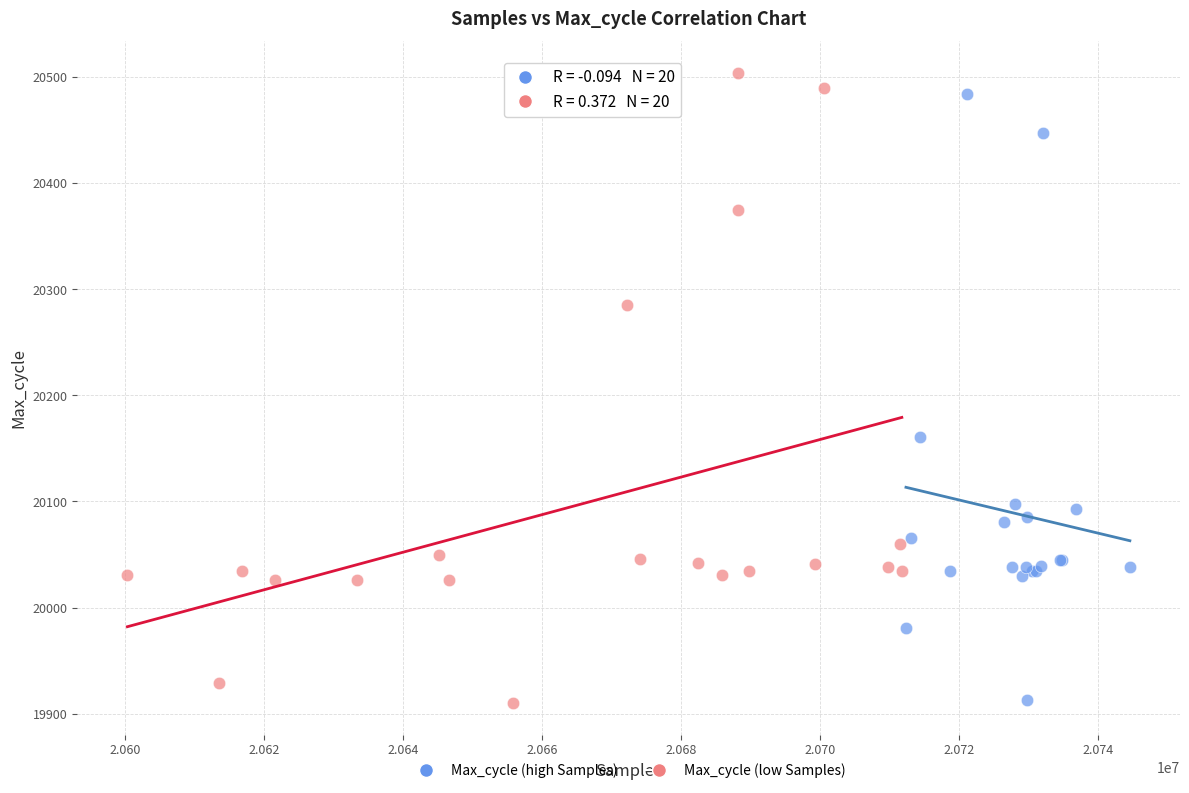

Which series has the widest spread of Y values?

Max_cycle (low Samples)